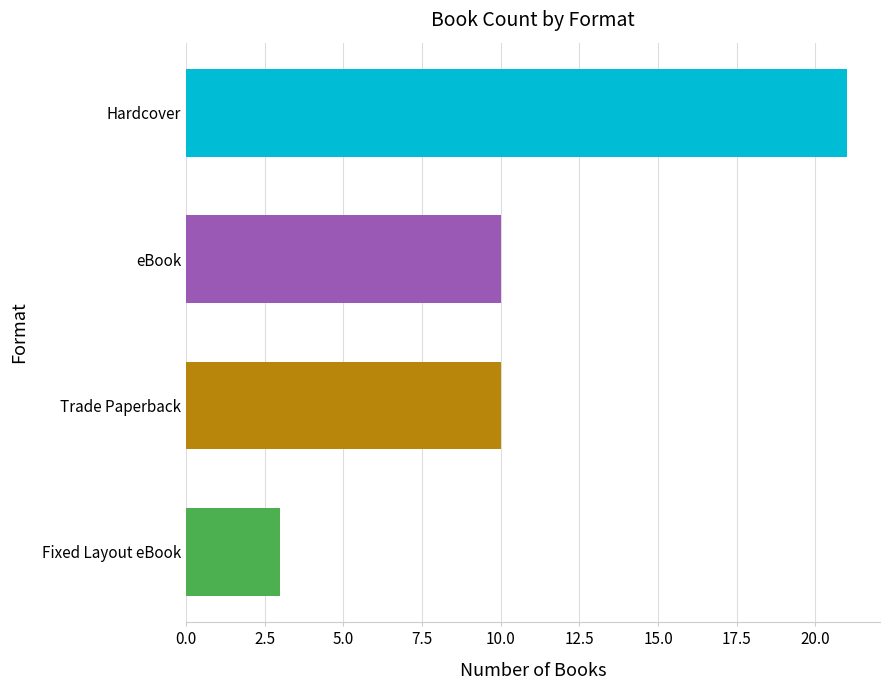

Which has a higher value, Hardcover or Fixed Layout eBook?

Hardcover